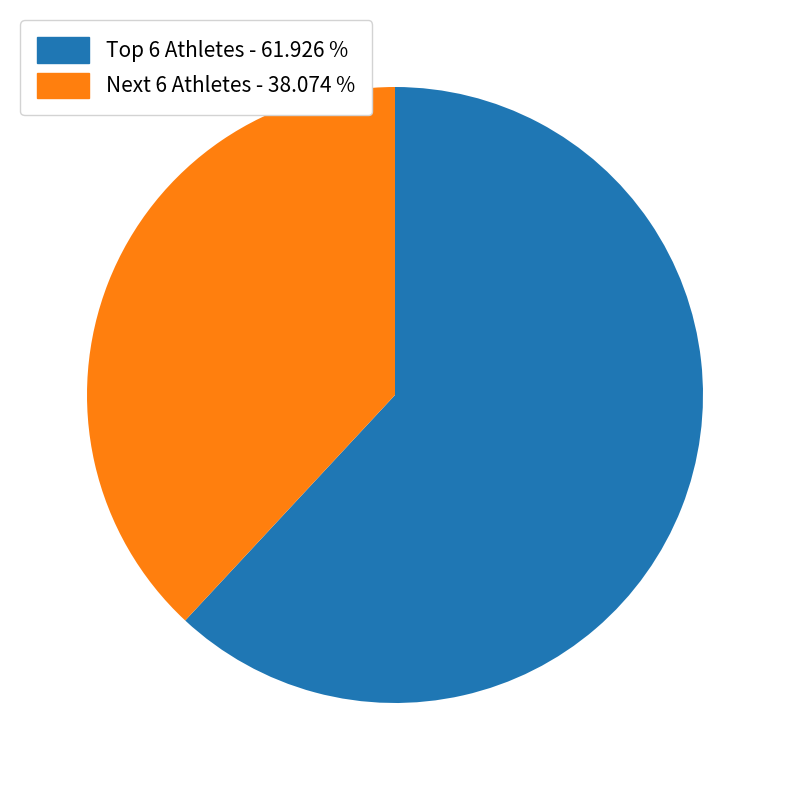

Is there any slice that represents more than half of the pie?

Yes